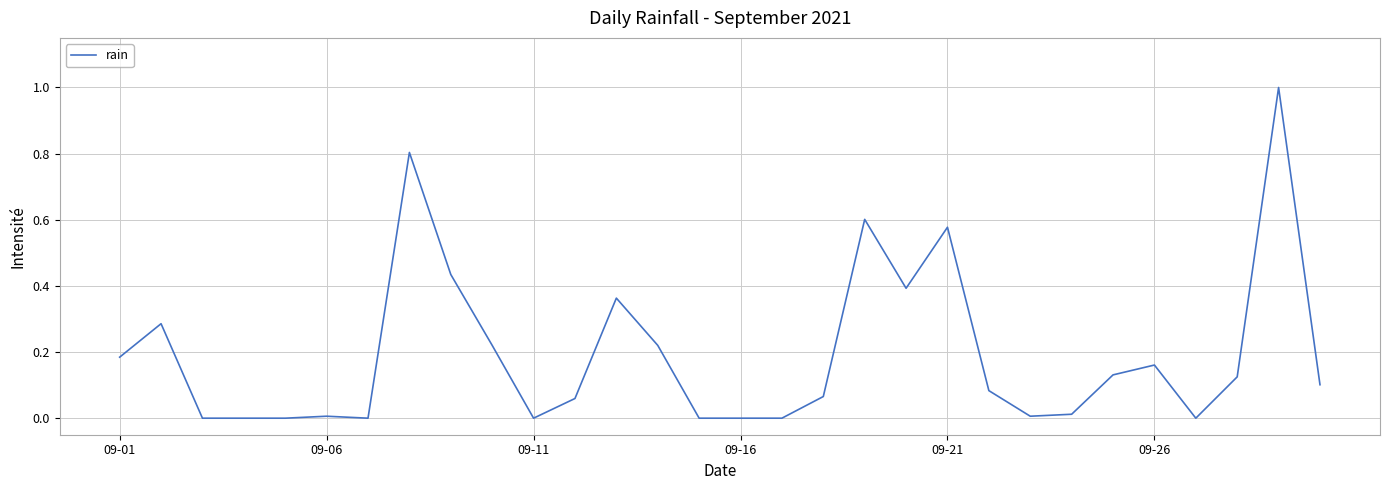

What is the maximum value shown in the chart?

1.0